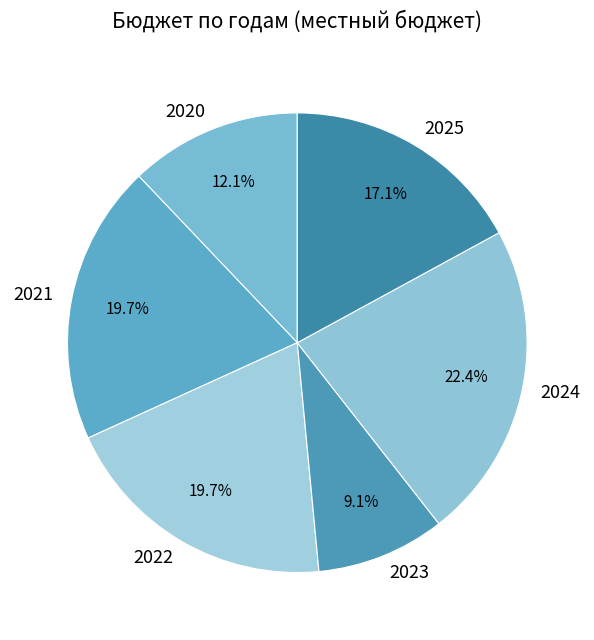

Which has a higher value, 2024 or 2022?

2024